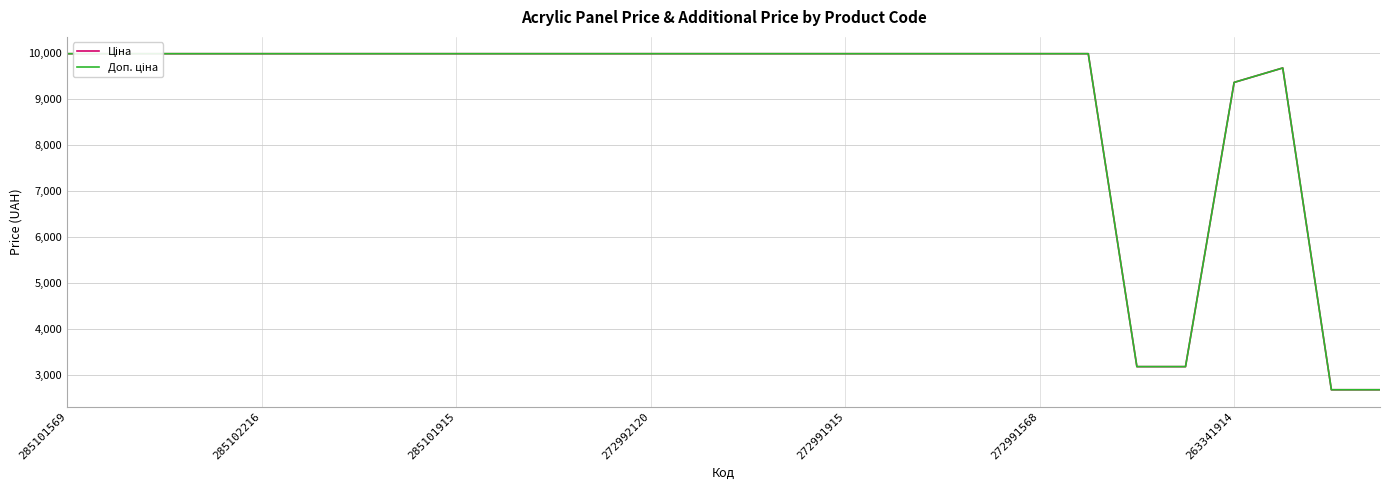

How many data points in Доп. ціна are above 9974?

22